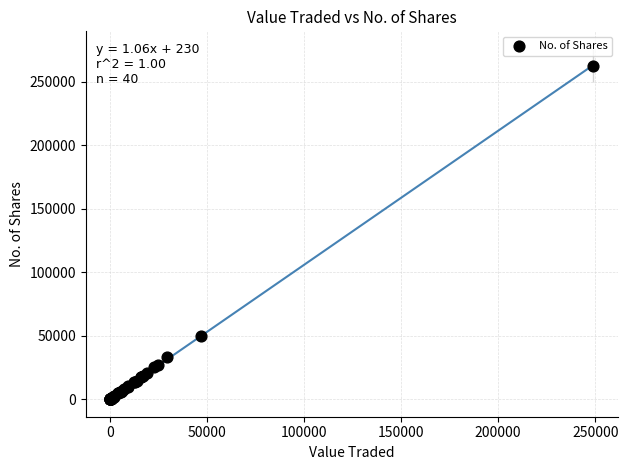

What Y value in the scatter plot is closest to 131325?

50000